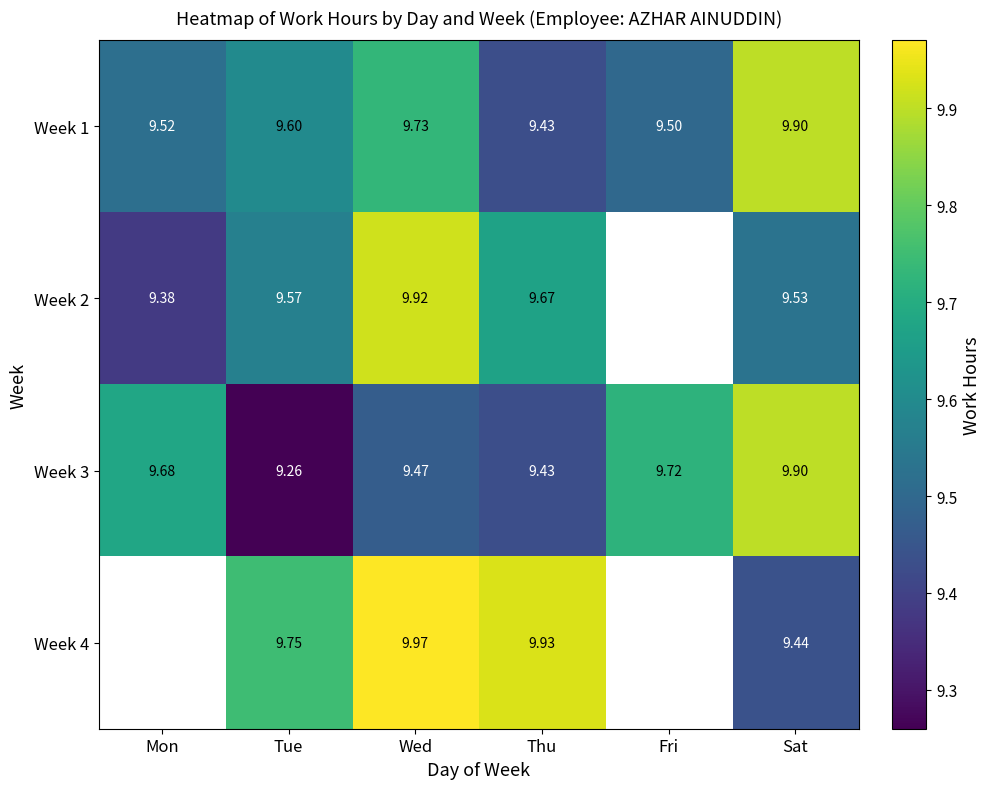

Which category has the highest value across all series?

Wed